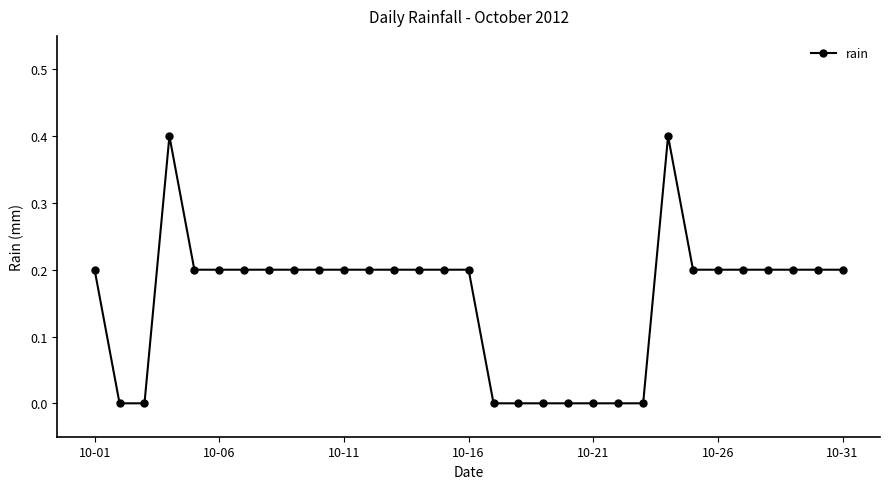

What is the greatest value displayed?

0.4